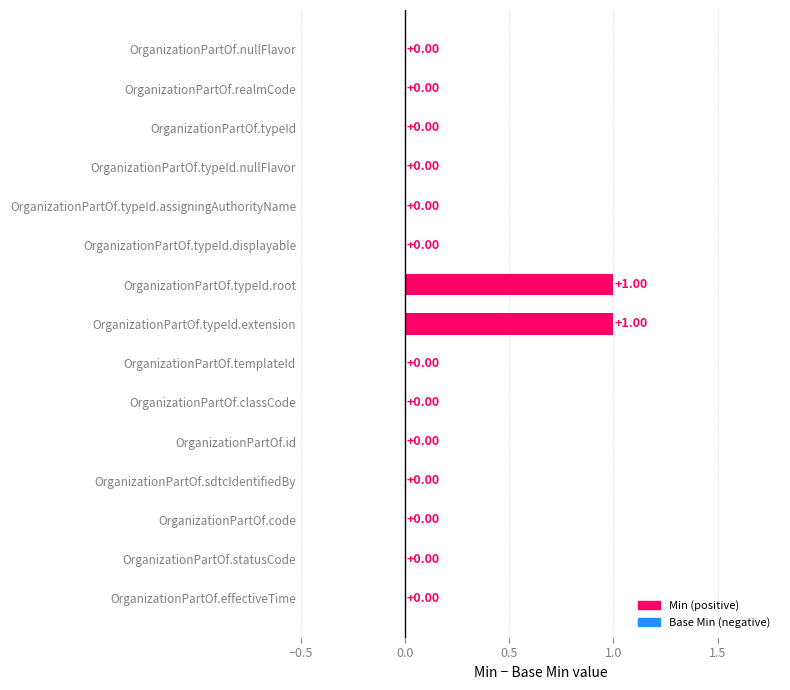

What is the sum of all values?

2